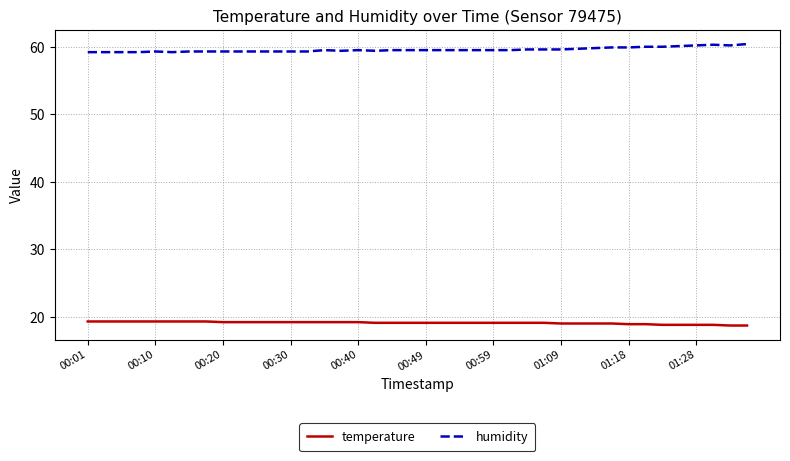

Rank the series by their maximum value, from lowest to highest.

temperature, humidity